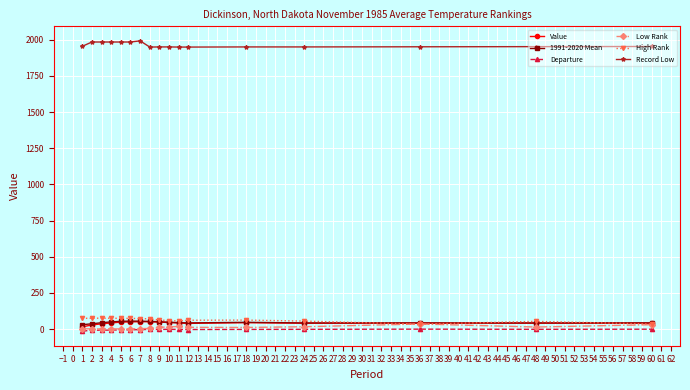

True or false: Record Low and Low Rank cross at least once.

False